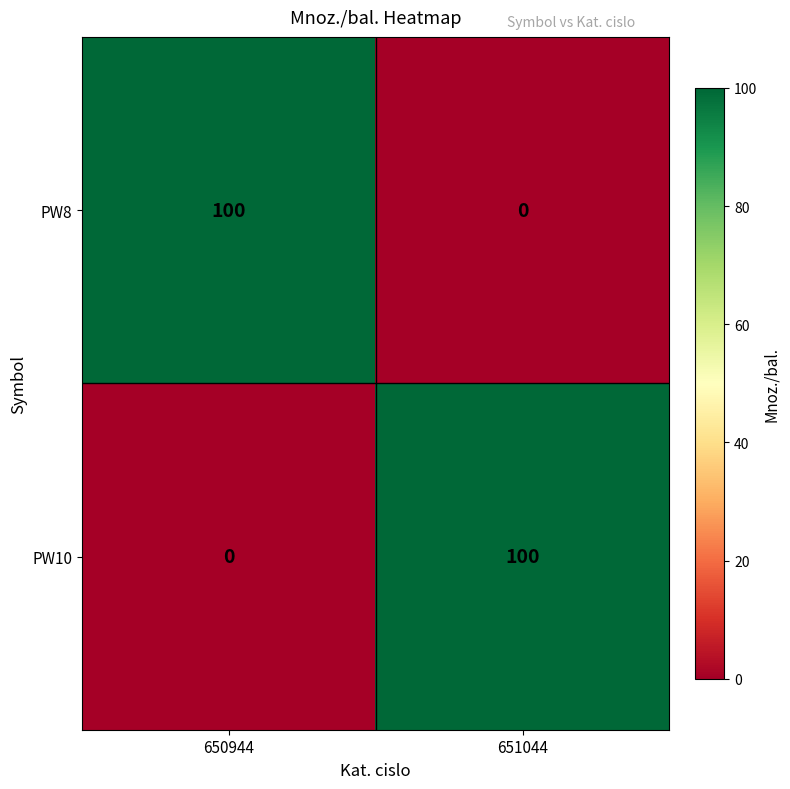

True or false: PW8 has a value of 0 at 651044.

True